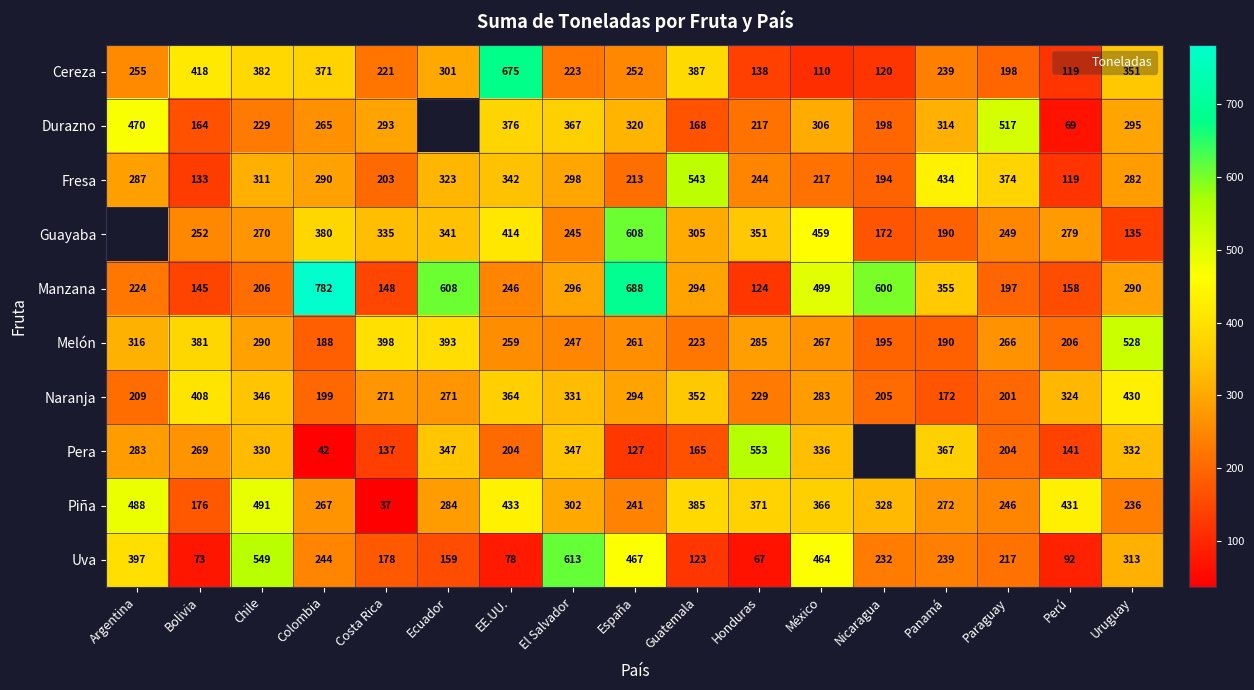

At which label is Cereza closest to 392?

Guatemala